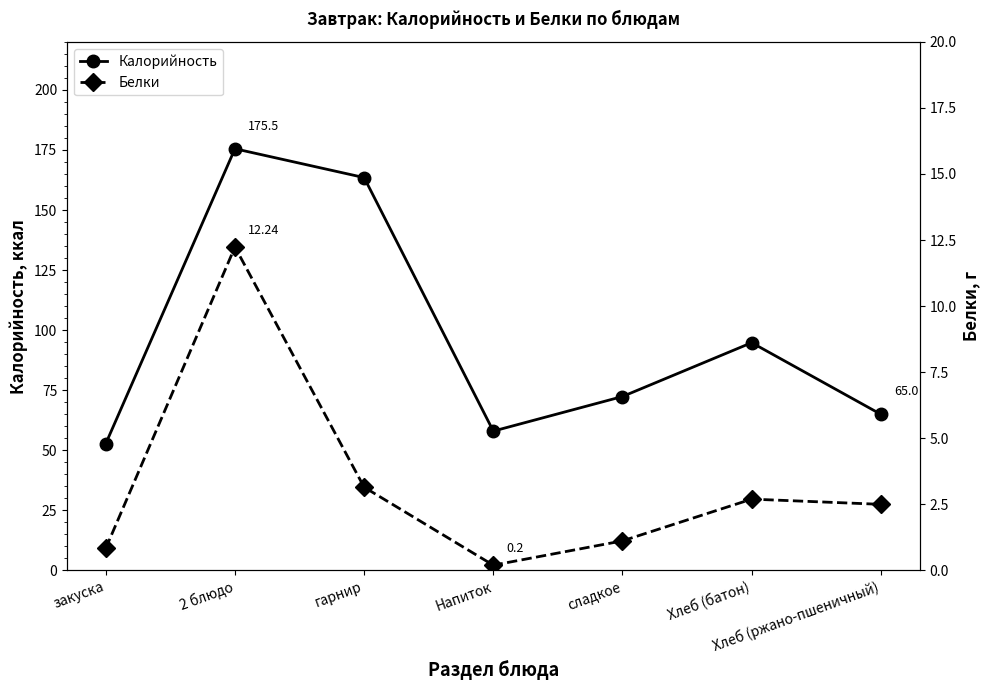

Count the number of data series in this chart.

2